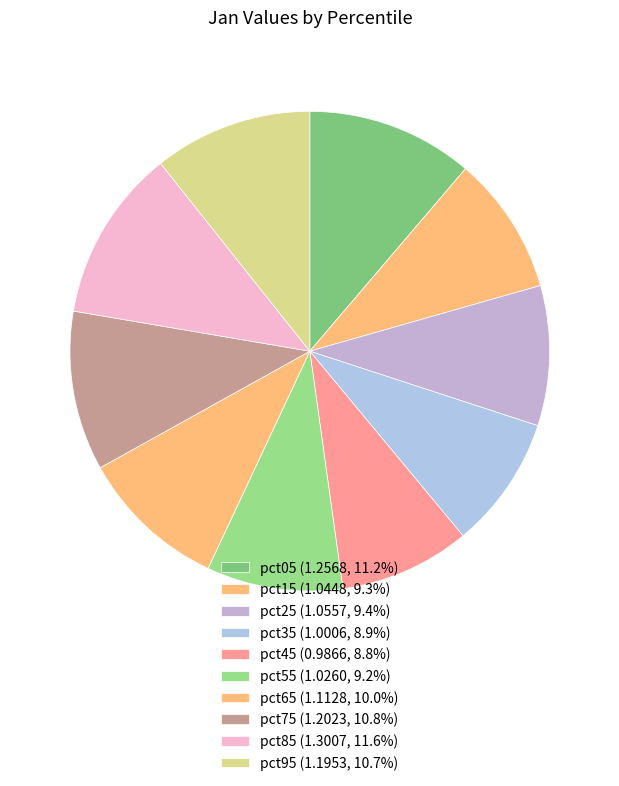

To the nearest percent, what is the difference between the pct05 and pct45 slice percentages?

2%